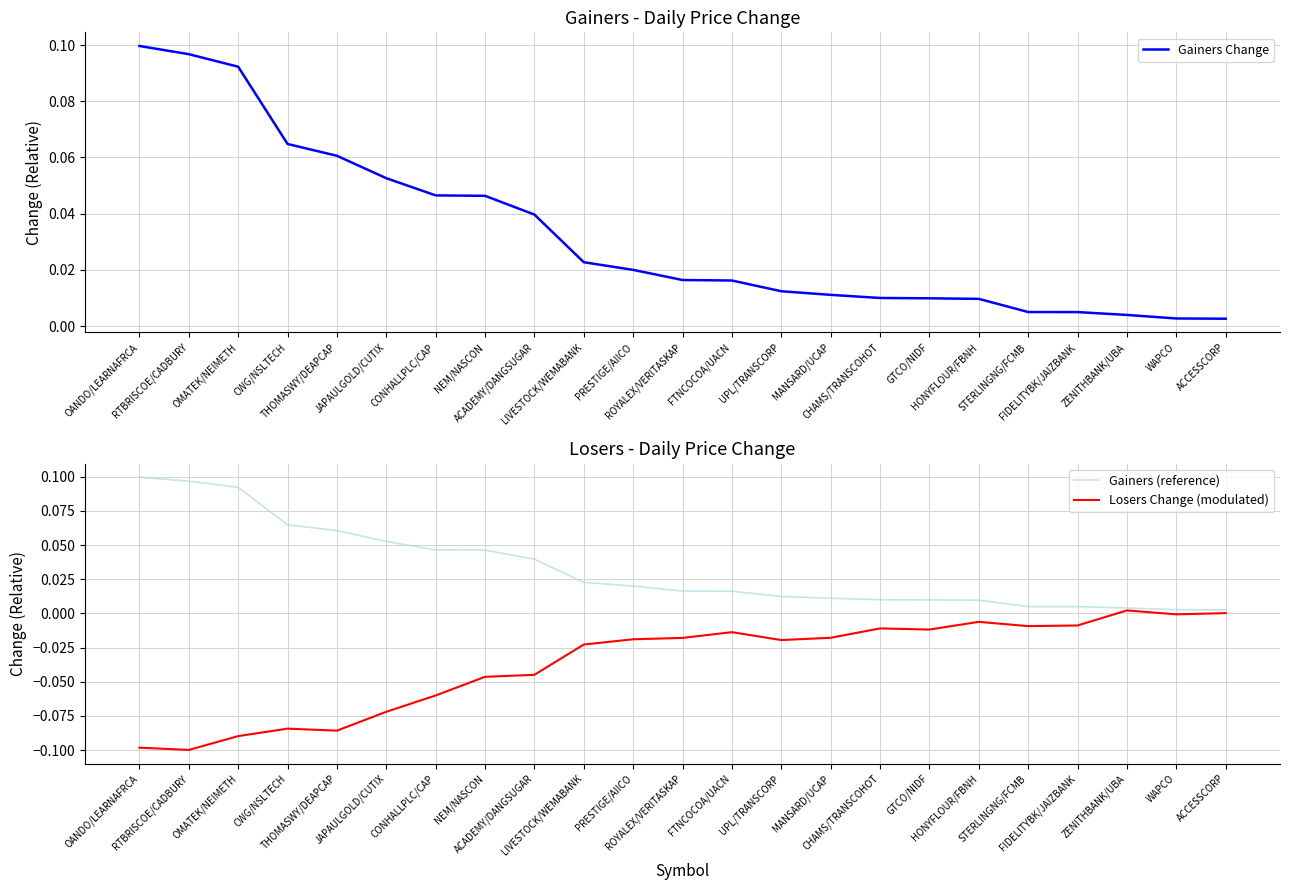

Which category has the lowest value in the Gainers Change series?

ACCESSCORP